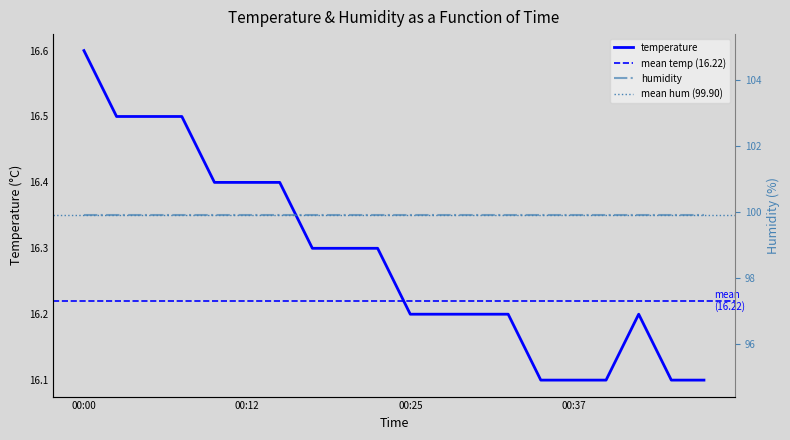

Which category has the lowest value across all series?

00:35